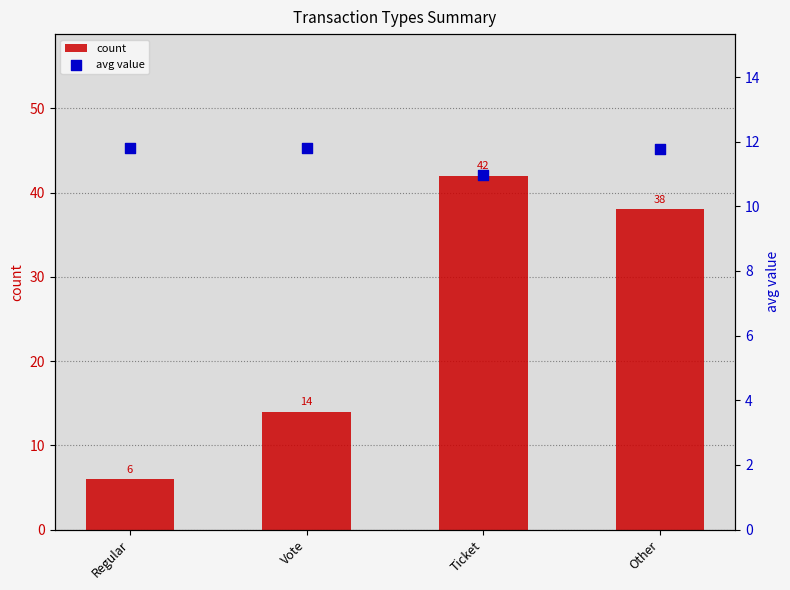

At how many categories does at least one series exceed 39?

1